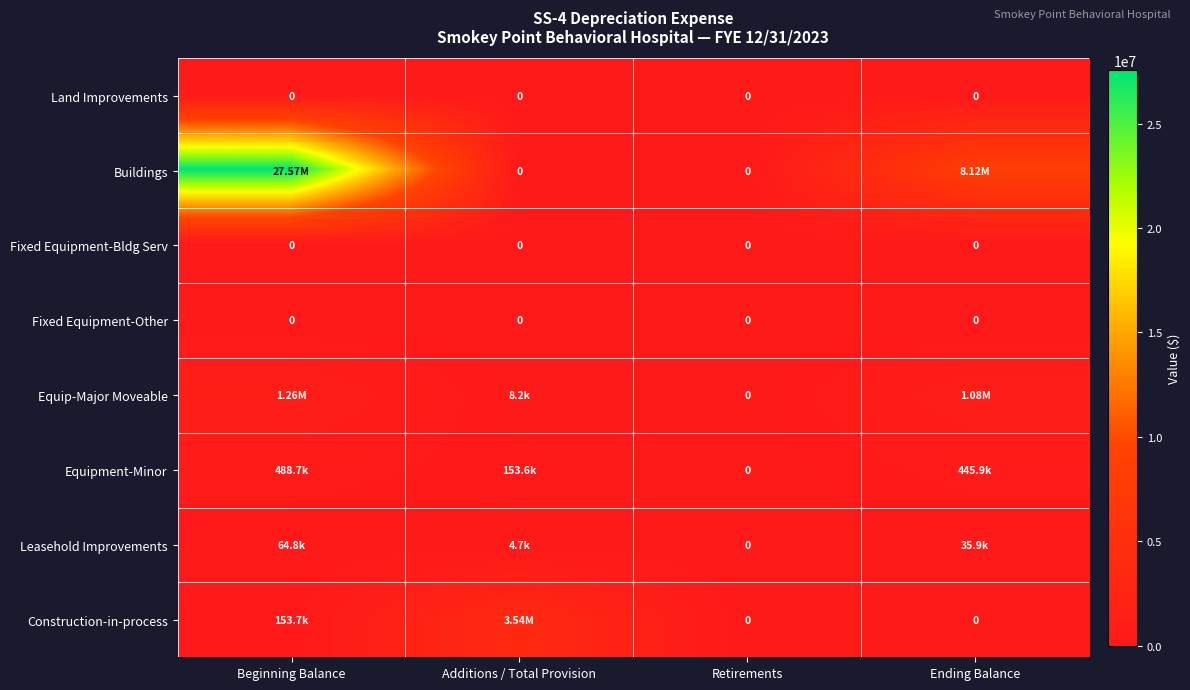

Rank the series at Retirements from lowest to highest value.

Land Improvements, Buildings, Fixed Equipment-Bldg Serv, Fixed Equipment-Other, Equip-Major Moveable, Equipment-Minor, Leasehold Improvements, Construction-in-process